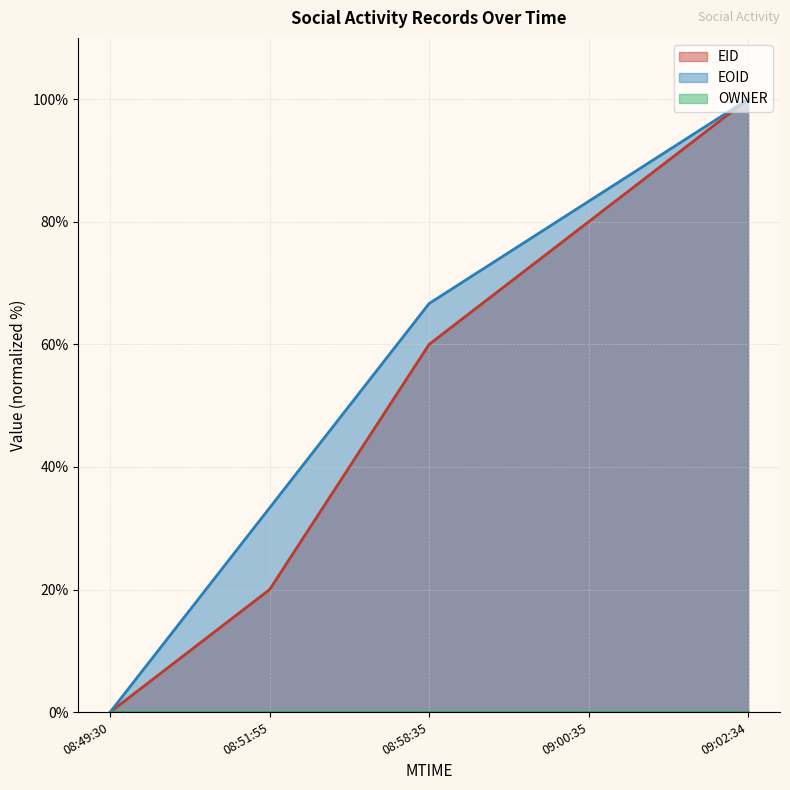

What is the sum of all EOID values?

283.3